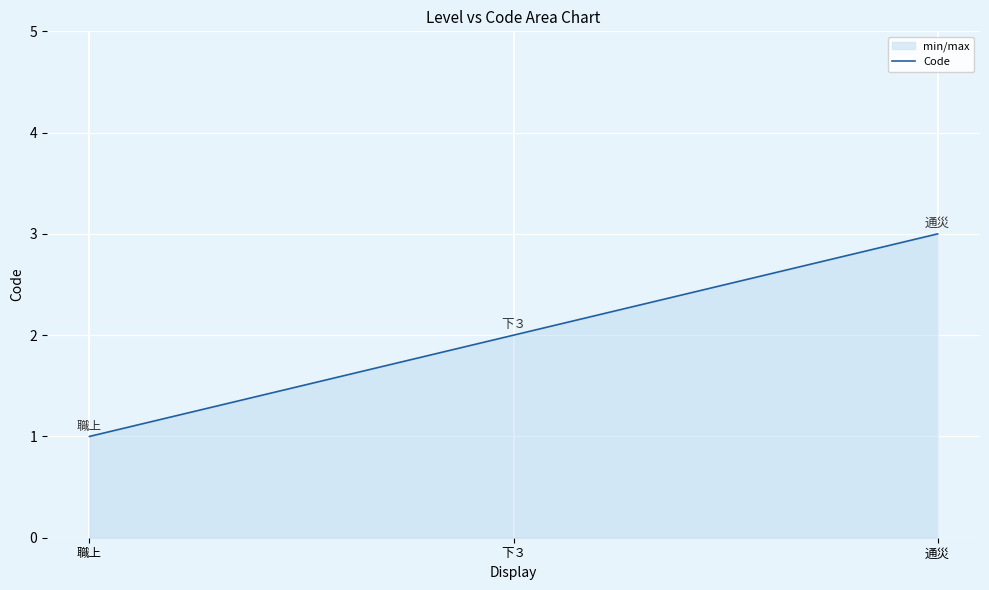

Which category has the highest value across all series?

通災